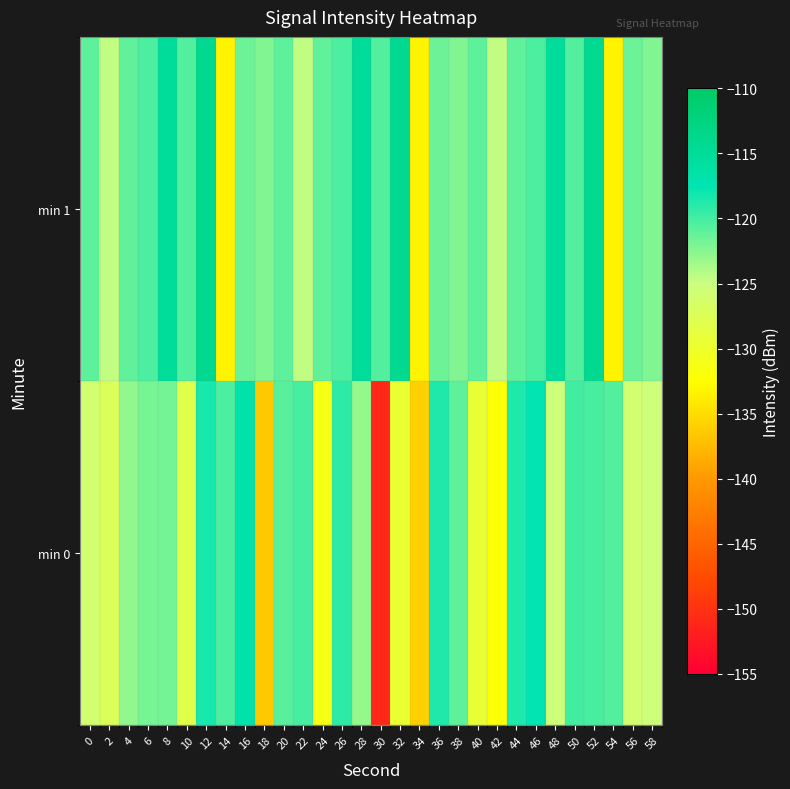

What is the maximum value shown in the chart?

-114.1